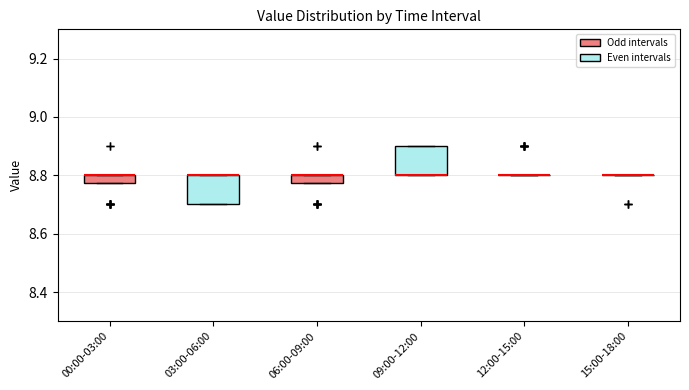

Where is the upper edge of the box for 06:00-09:00 on the y-axis? The values are not printed on the chart, so give them approximately, as read against the axis.

8.80